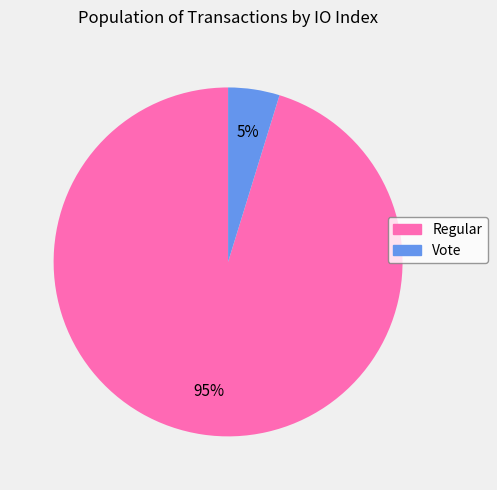

Which category has the smallest portion of the pie?

Vote